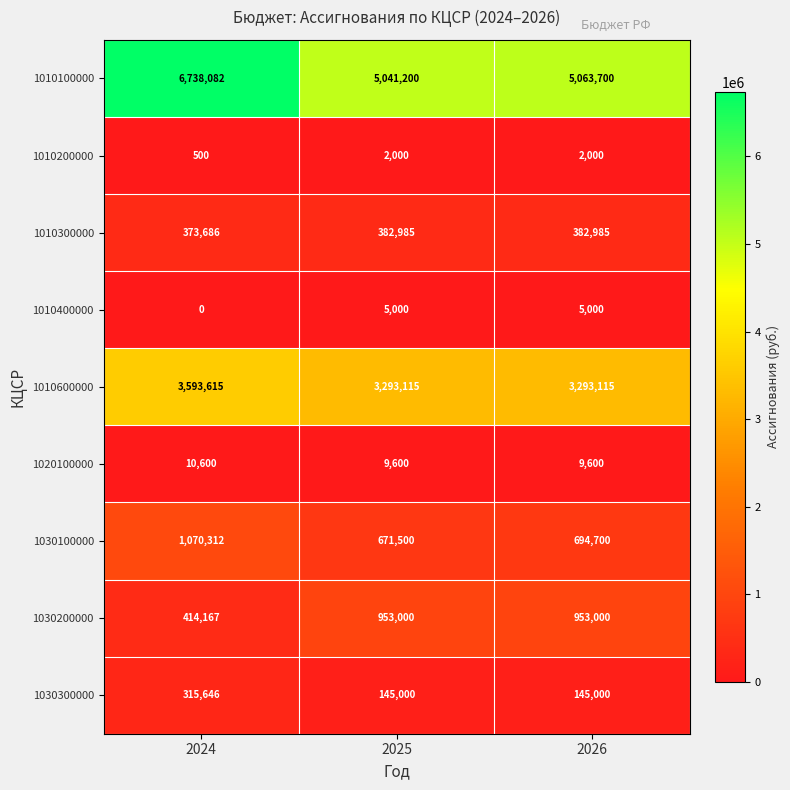

The 1010100000 series shows 1769171 at 2026. True or false?

False